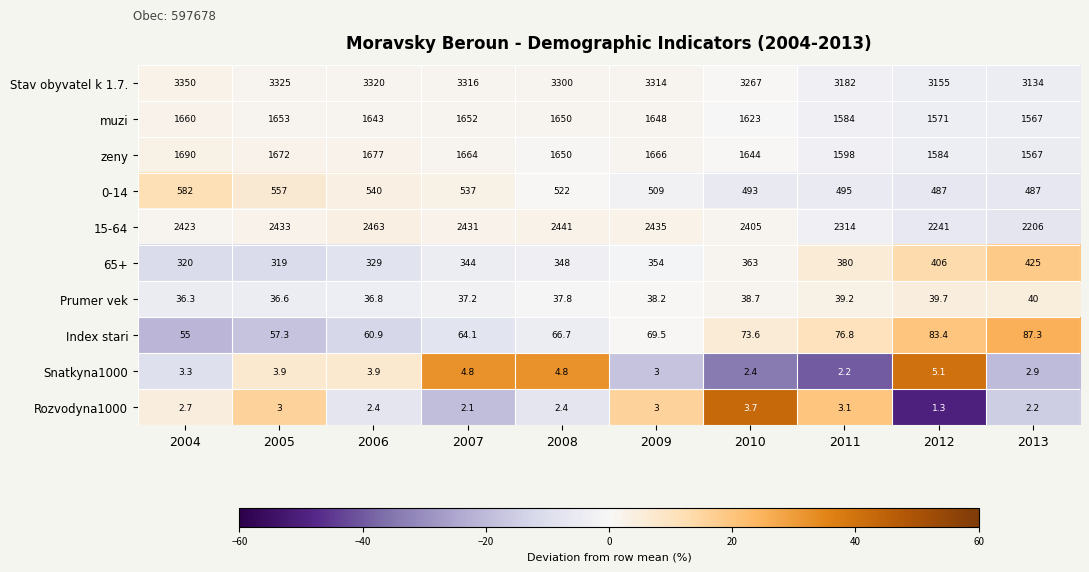

What is the approximate value of 65+ at 2008?

348.0